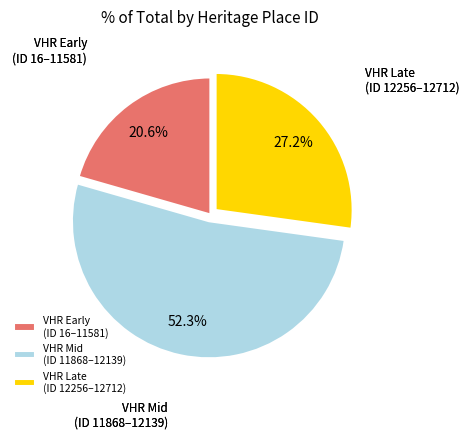

What is the ratio of the value at VHR Mid (ID 11868–12139) to the value at VHR Late (ID 12256–12712)?

1.9